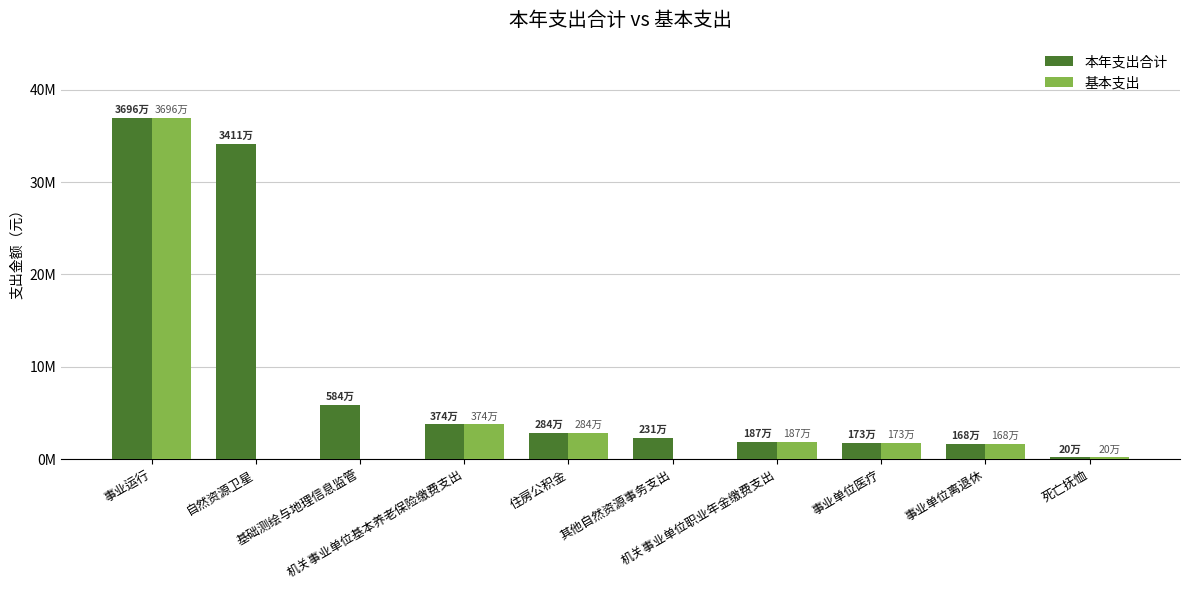

What is the value of the 本年支出合计 bar at the 9th from the left?

1679911.8